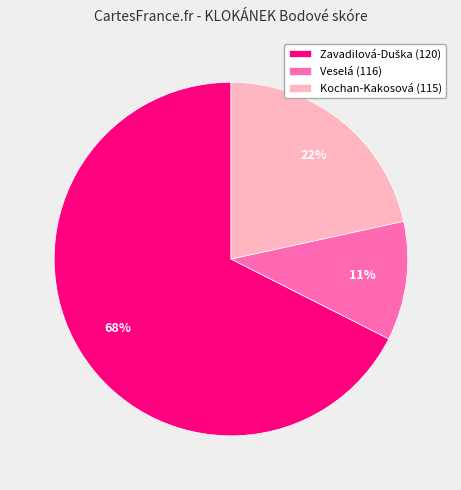

To the nearest percent, what is the average slice percentage?

33%